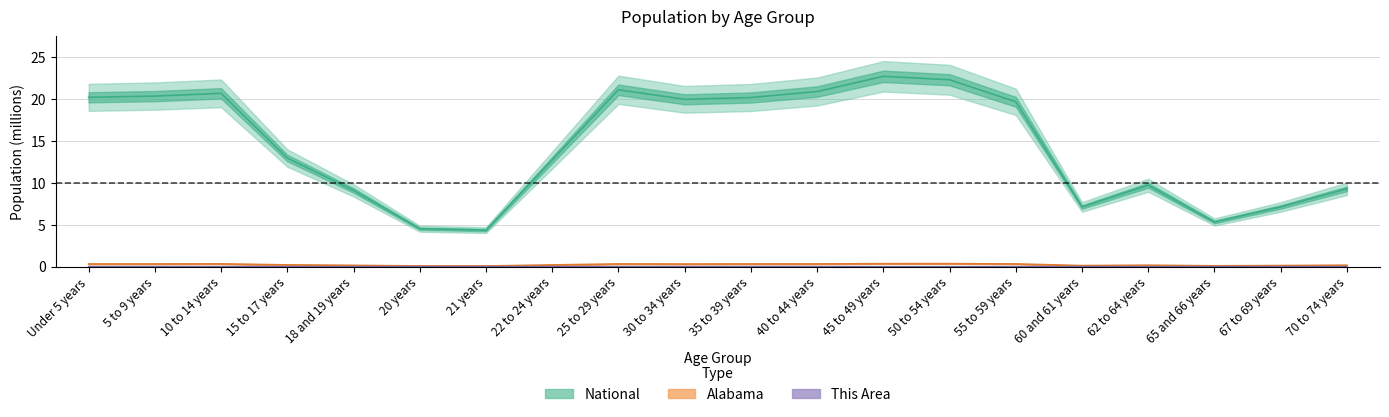

Which series has the largest range (max minus min)?

National